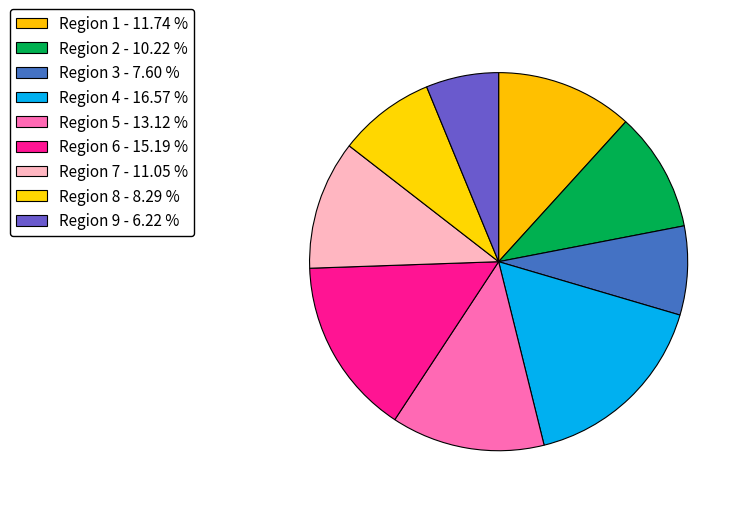

The Region 5 slice represents 13% of the pie. True or false?

True